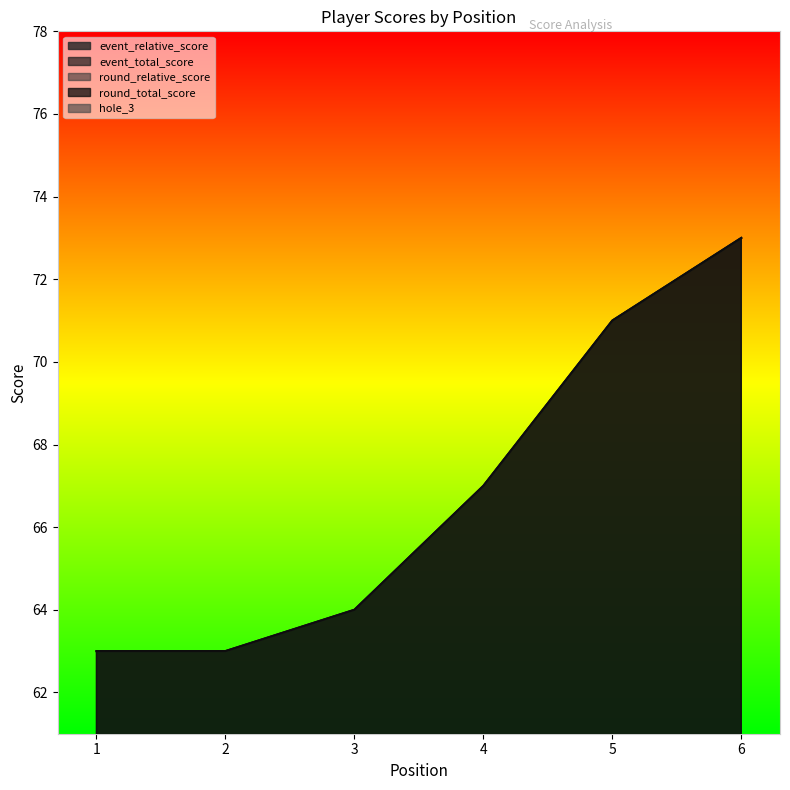

What is the average value of the round_relative_score series?

11